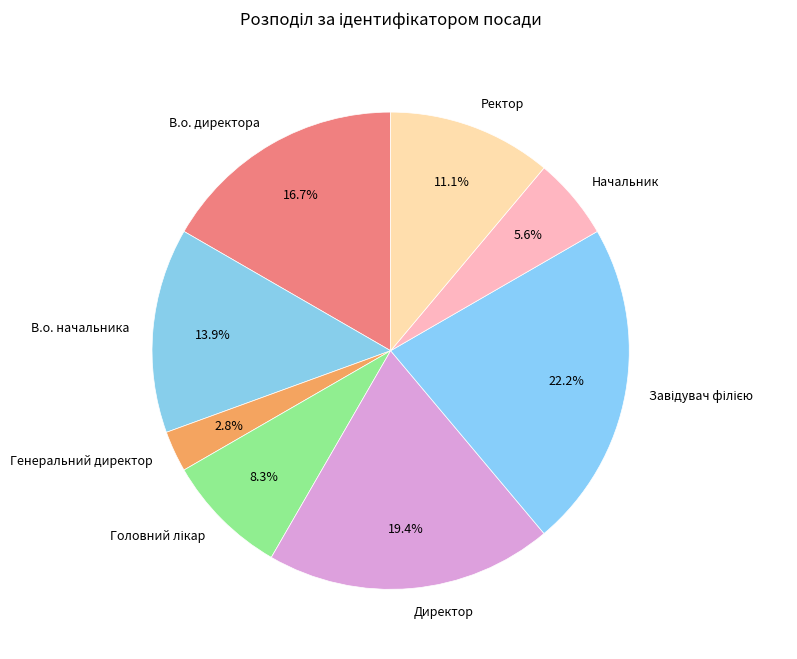

Is there any slice that represents more than half of the pie?

No